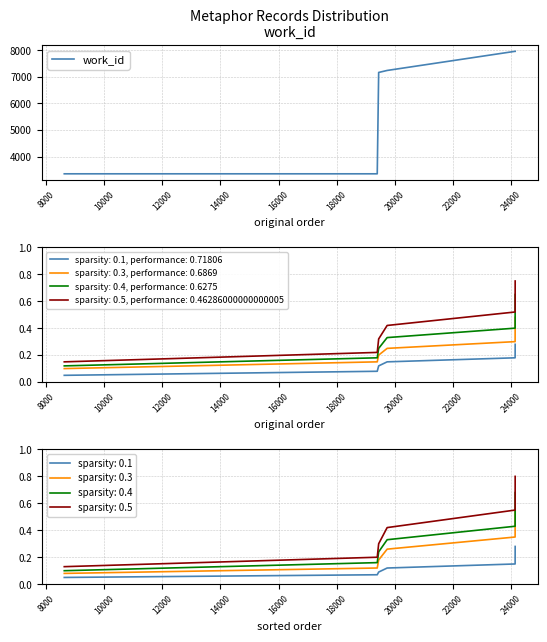

What is the lowest value of the work_id series?

3353